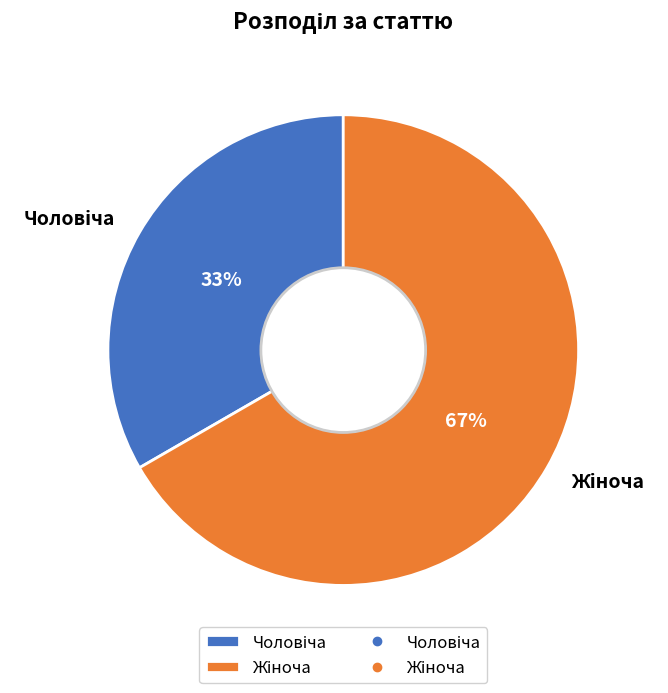

To the nearest percent, what is the average slice percentage?

50%